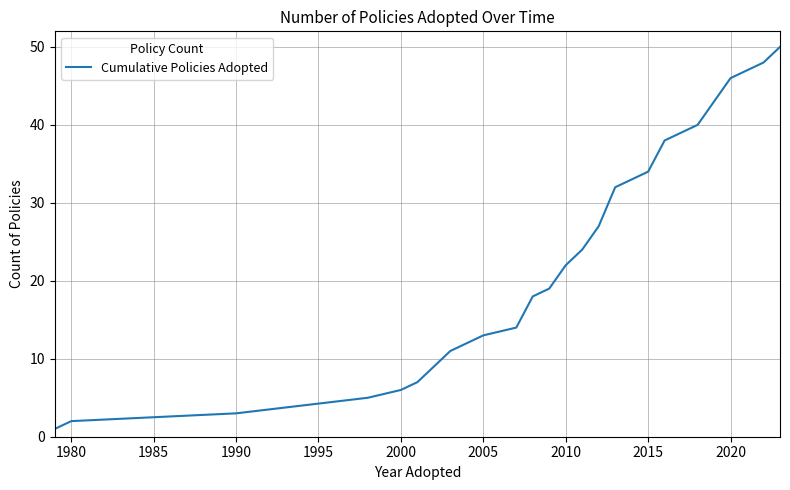

Reading left to right, what are all the values shown in this chart?

1	2	3	4	5	6	7	11	13	14	18	19	22	24	27	32	33	34	38	39	40	43	46	47	48	50